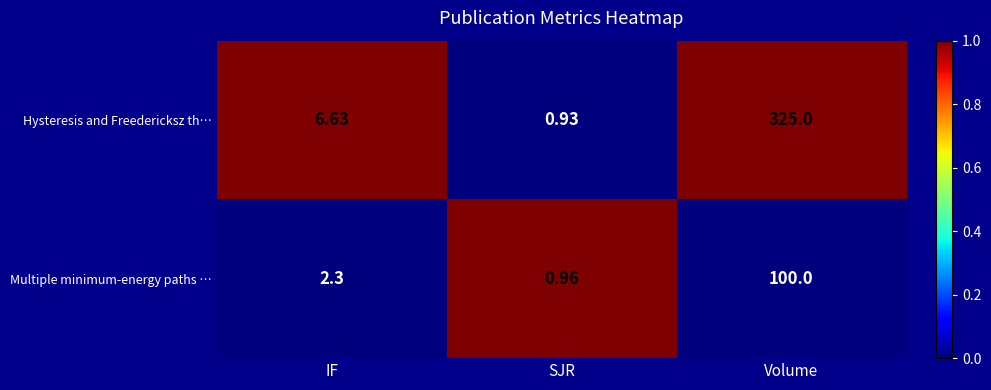

At which category does the chart reach its peak across all series?

Volume